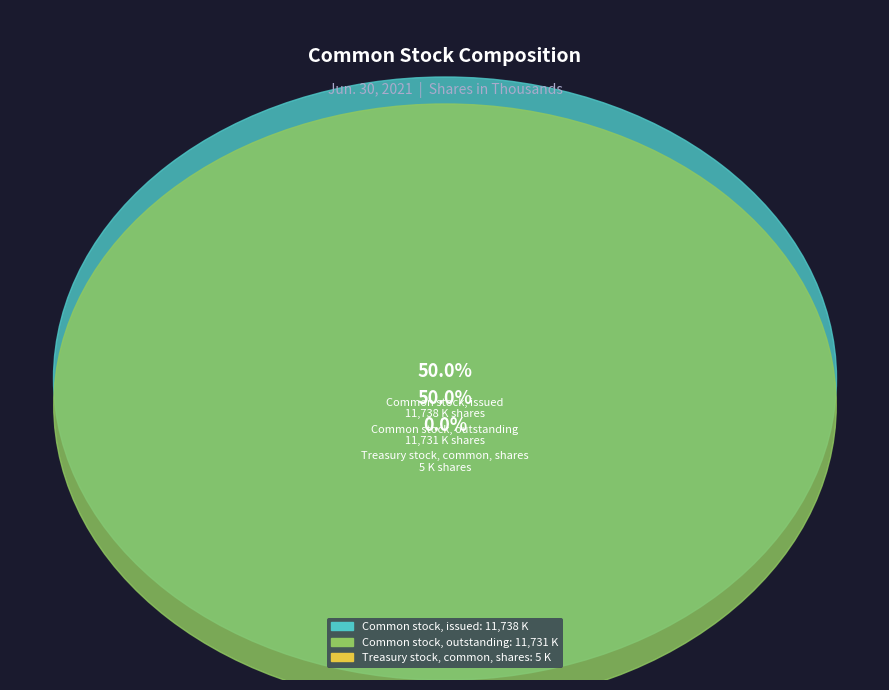

Rank the categories by value from lowest to highest.

Treasury stock, common, shares, Common stock, outstanding, Common stock, issued